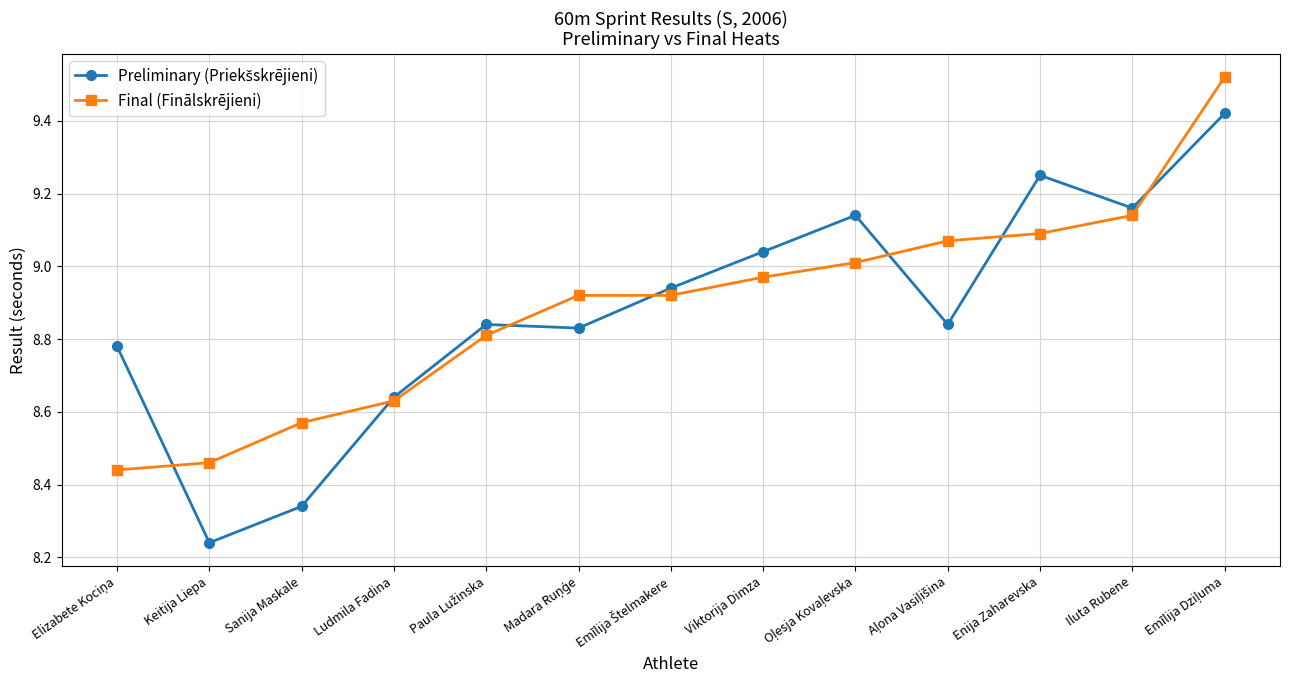

What position from the left is Keitija Liepa?

2